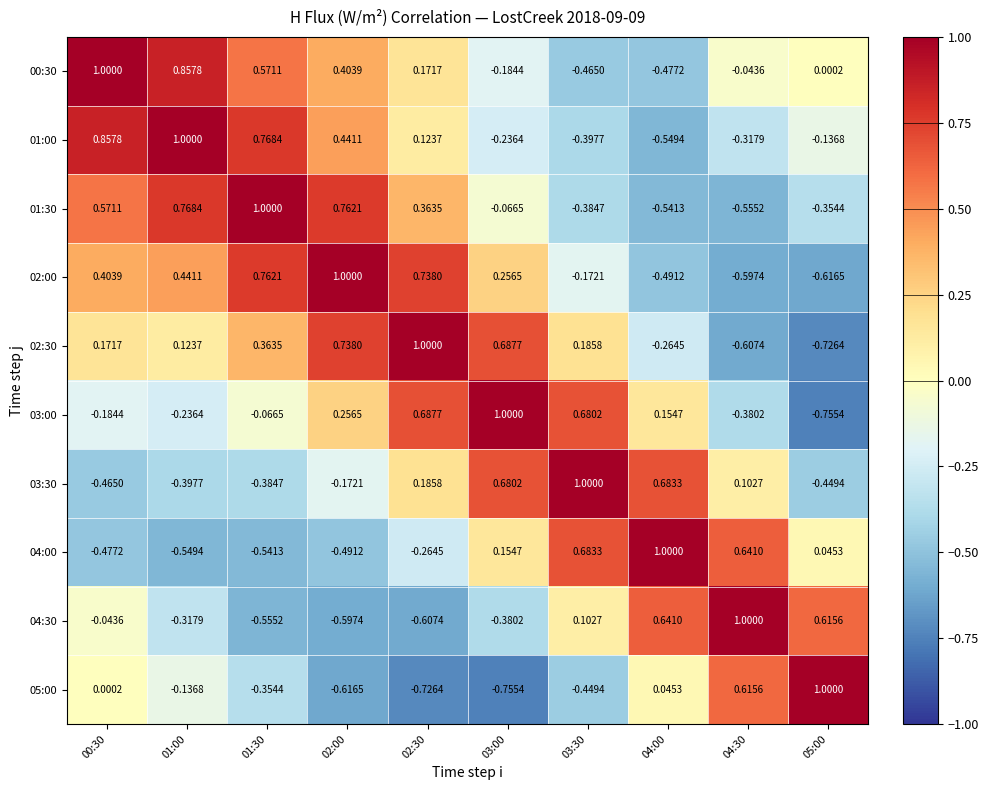

Is the value of 03:00 at 00:30 greater than the value of 05:00 at 01:00?

No